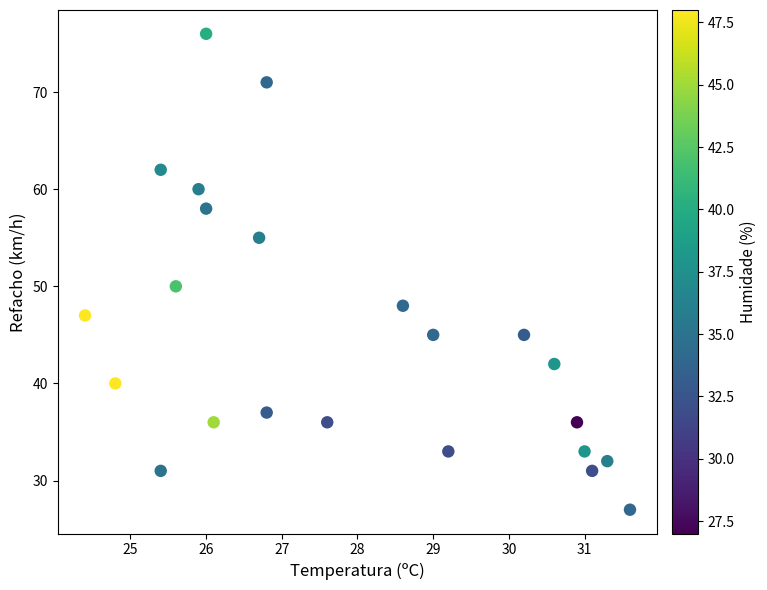

What Y value in the scatter plot is closest to 51?

50